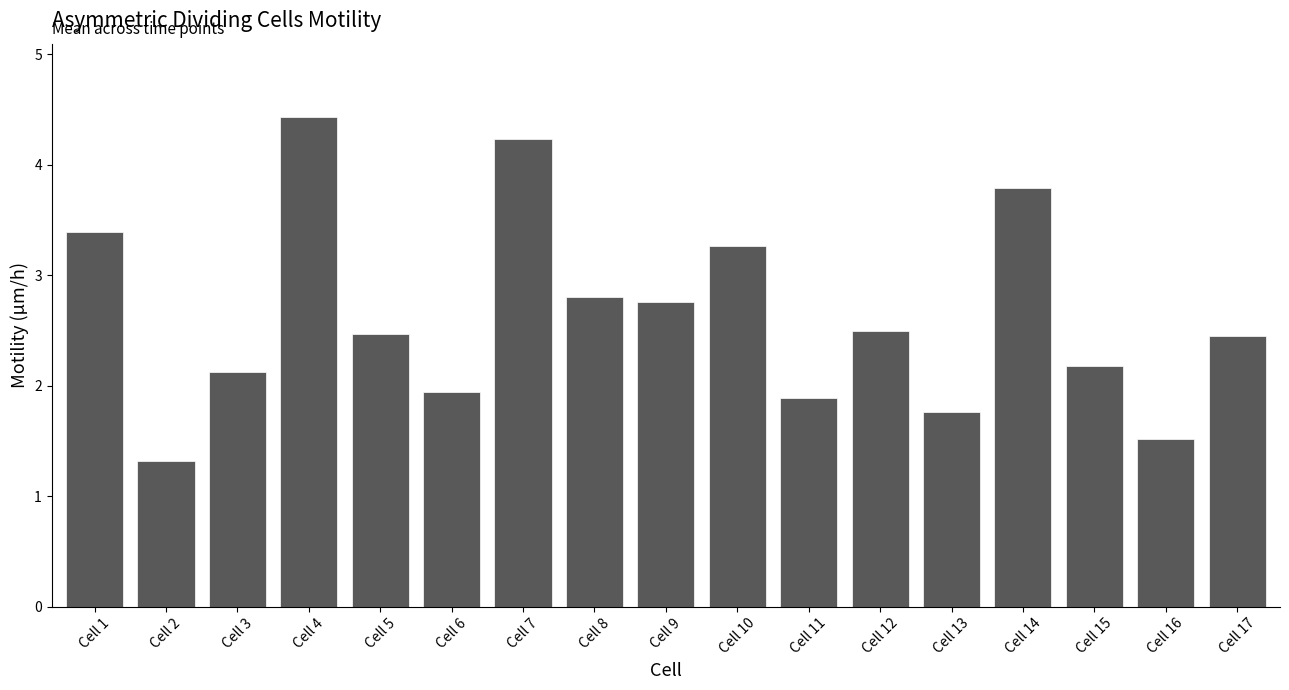

The chart shows a value of 2.2 at Cell 15. True or false?

True